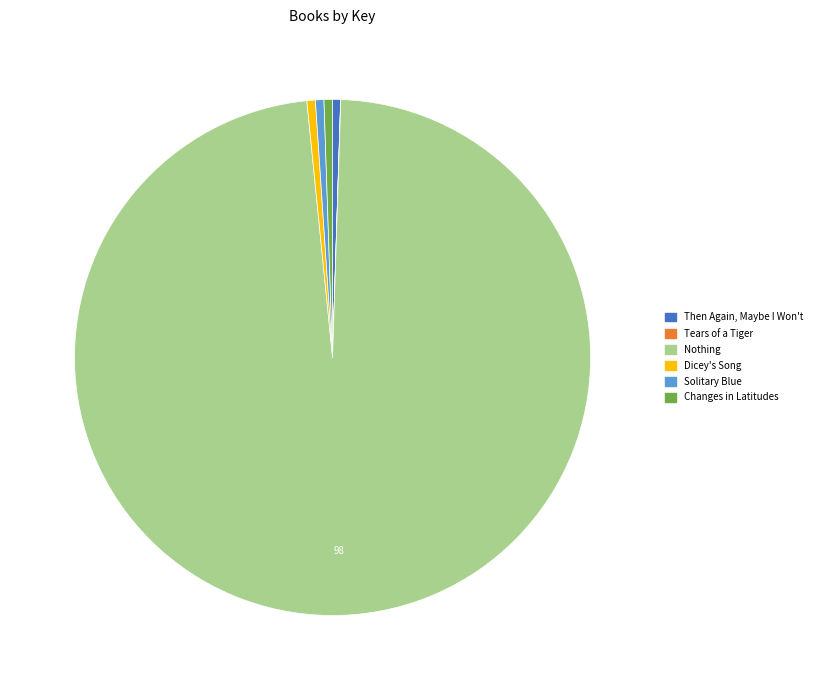

Is the sum of Changes in Latitudes and Nothing greater than half?

Yes